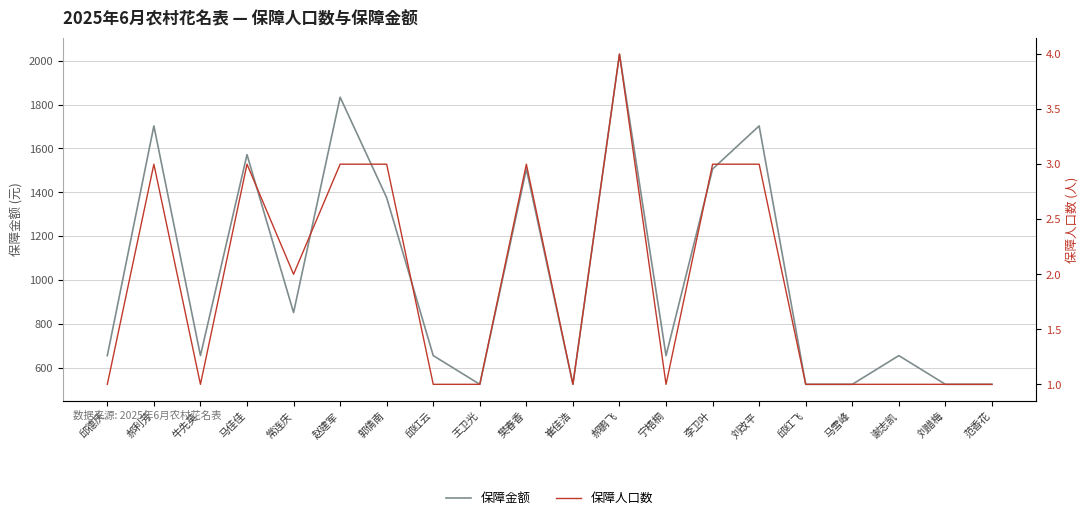

Between 赵建军 and 樊春香, which is larger?

赵建军